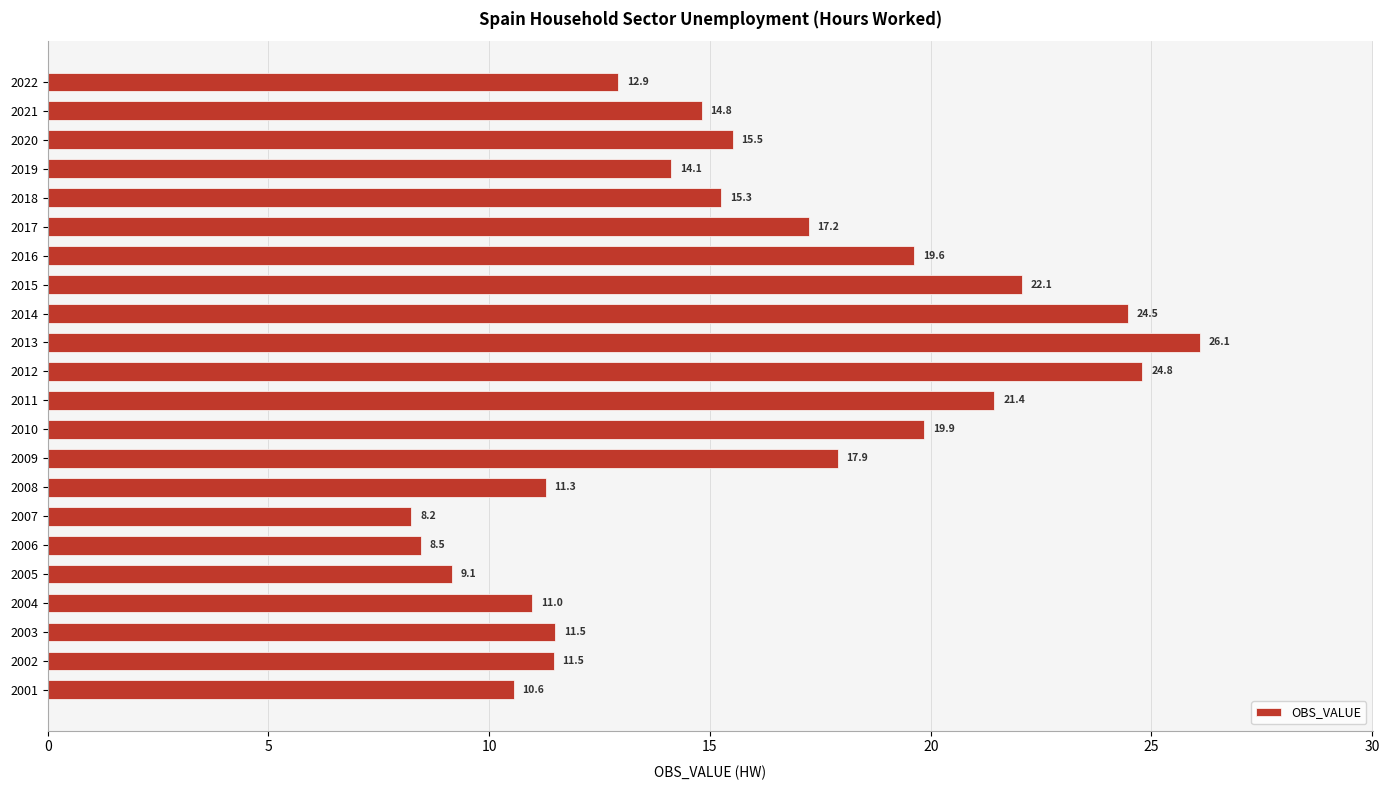

Approximately how many times larger is the value at 2001 compared to 2011?

0.5